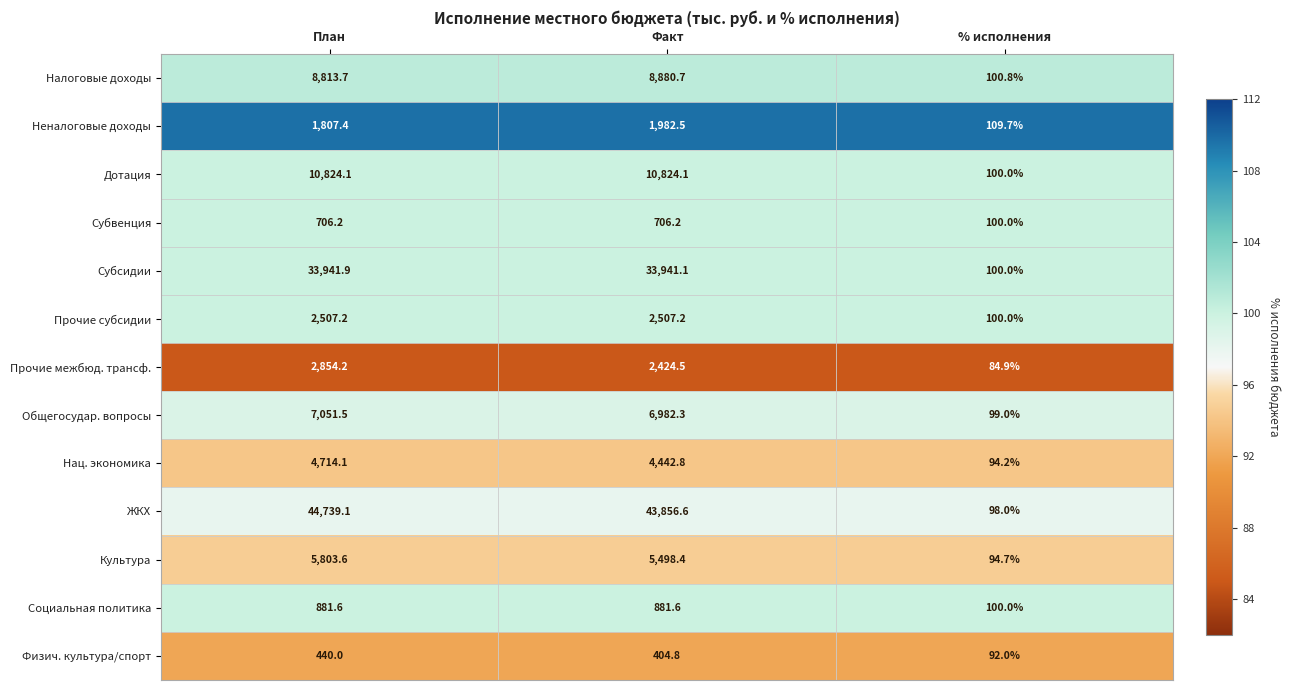

Is it true that Нац. экономика equals 4442.8 at Факт?

True